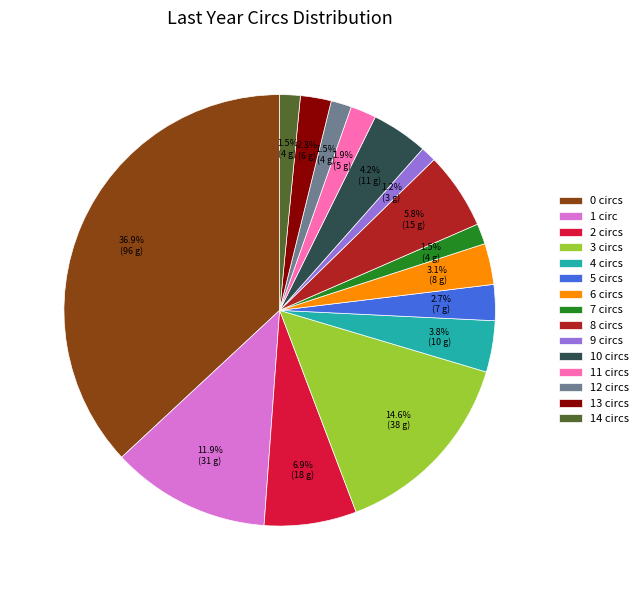

Which category has the biggest portion of the pie?

0 circs